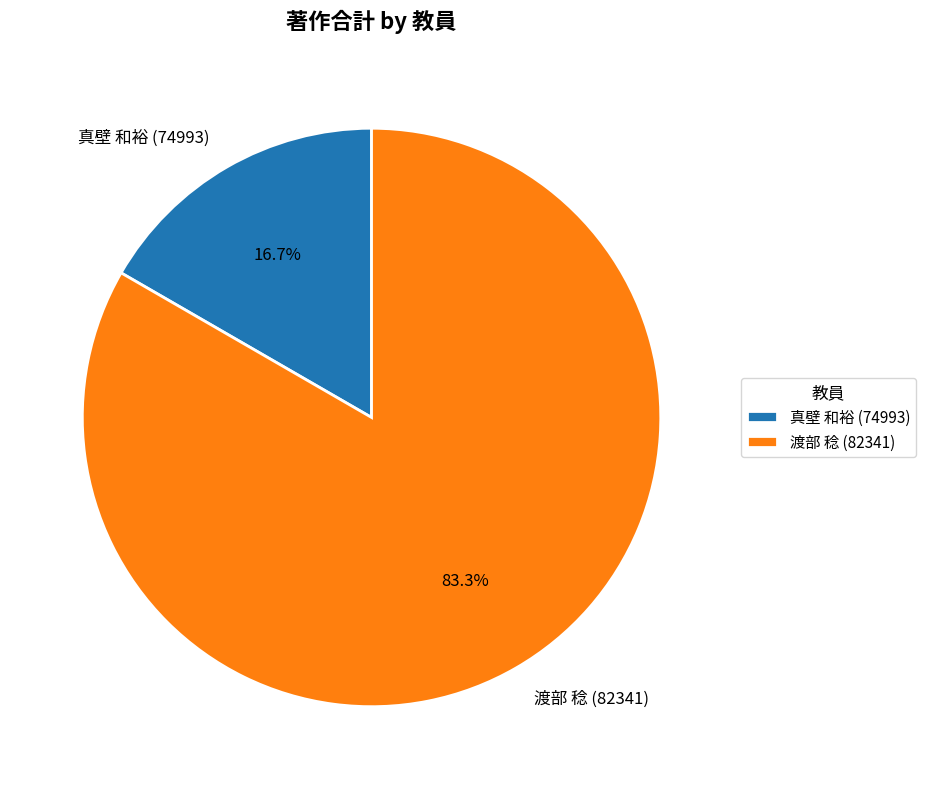

Rank the categories by value from highest to lowest.

渡部 稔 (82341), 真壁 和裕 (74993)